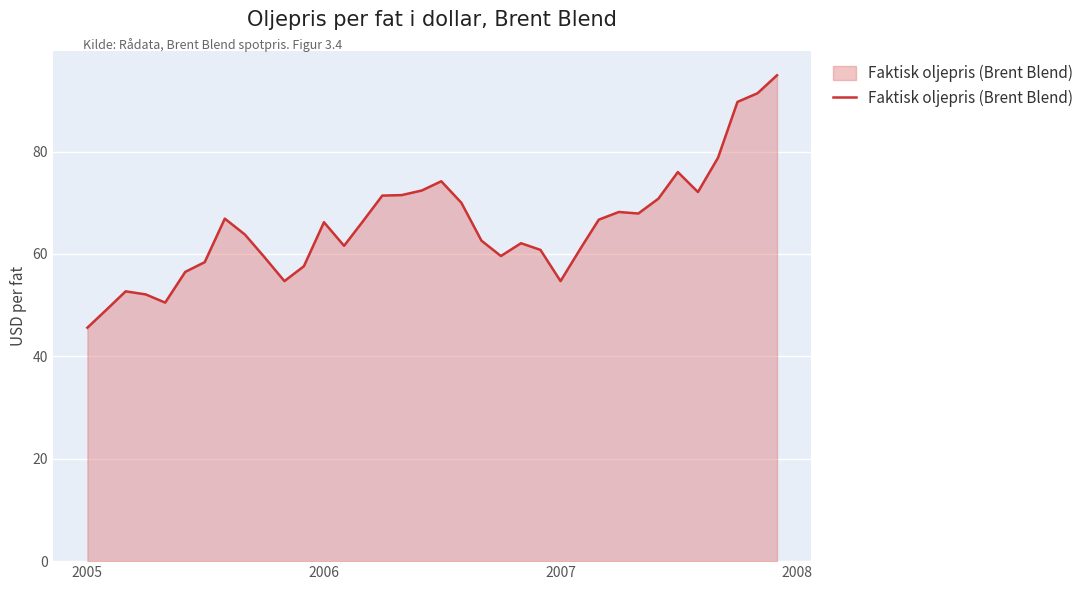

What is the difference between the maximum and minimum values?

49.3